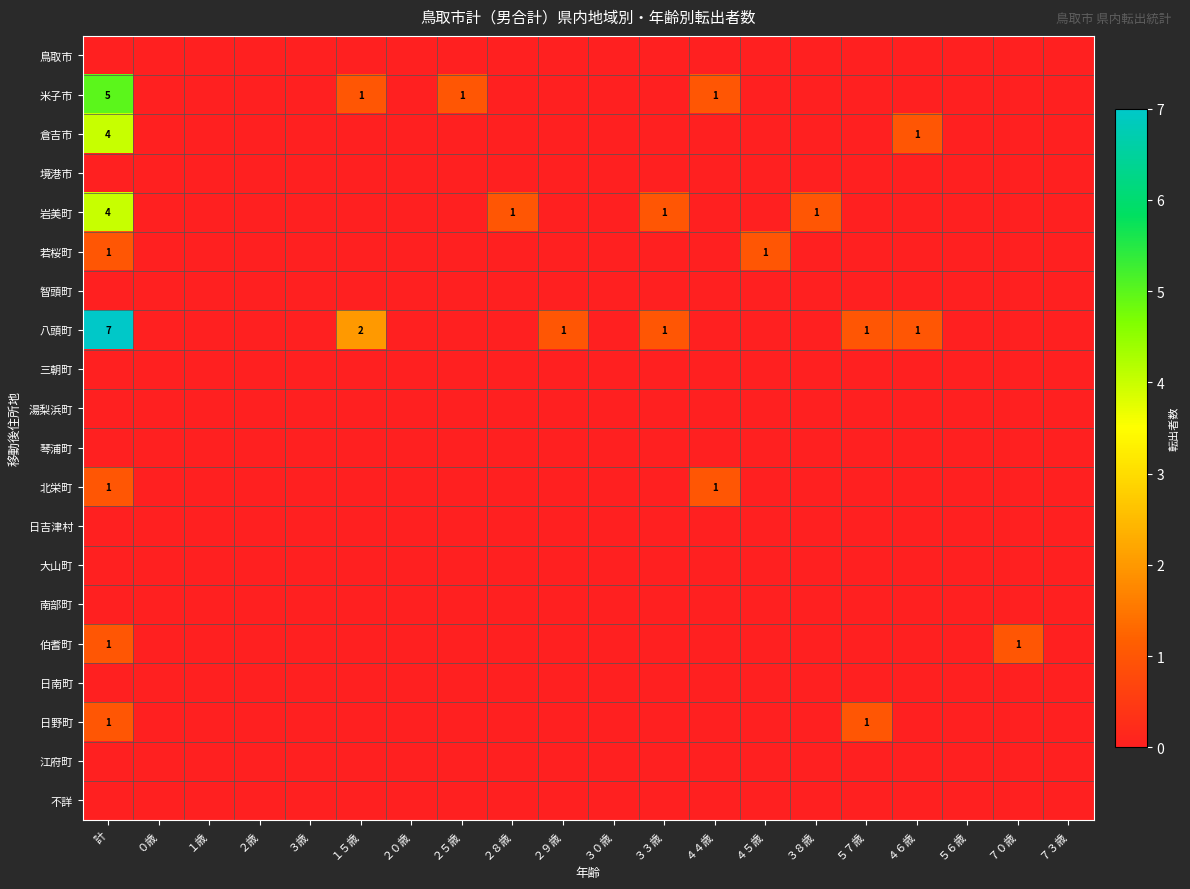

The value of 米子市 at ４４歳 is 0. True or false?

False